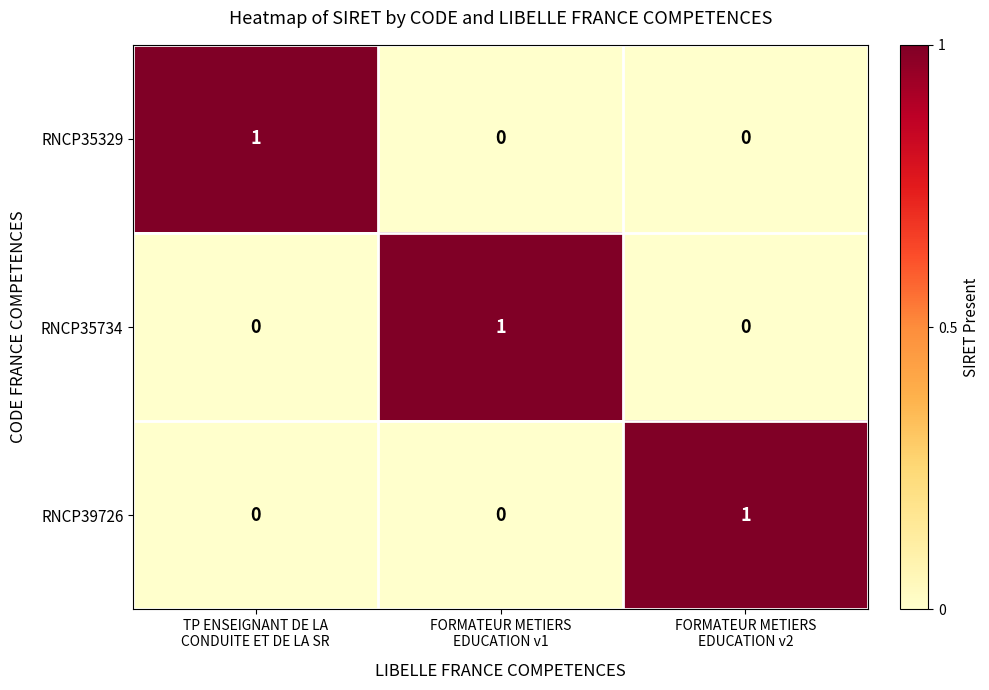

Count the RNCP35329 values in the range 0 to 1.

3